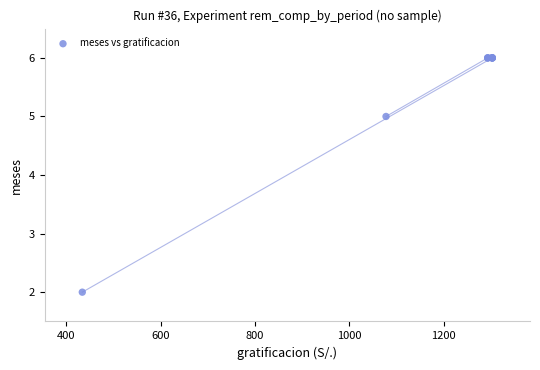

What Y value in the scatter plot is closest to 4?

5